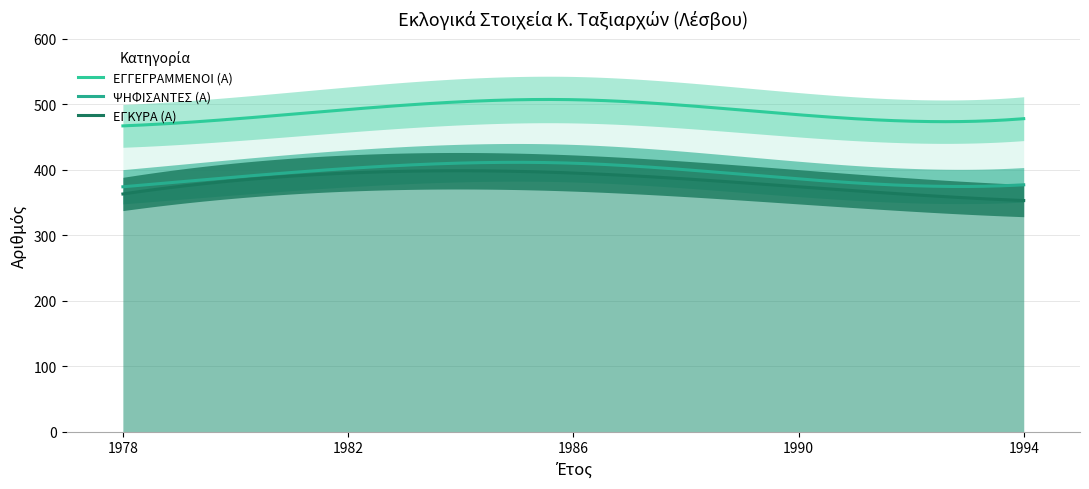

True or false: ΕΓΚΥΡΑ (Α) has a value of 665 at 1982.

False